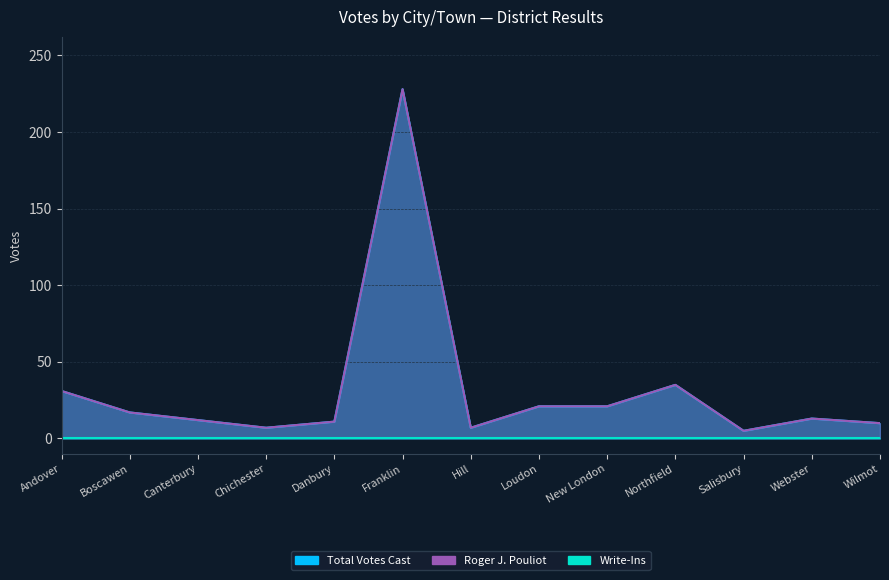

How many interior local peaks does the Total Votes Cast series have?

3